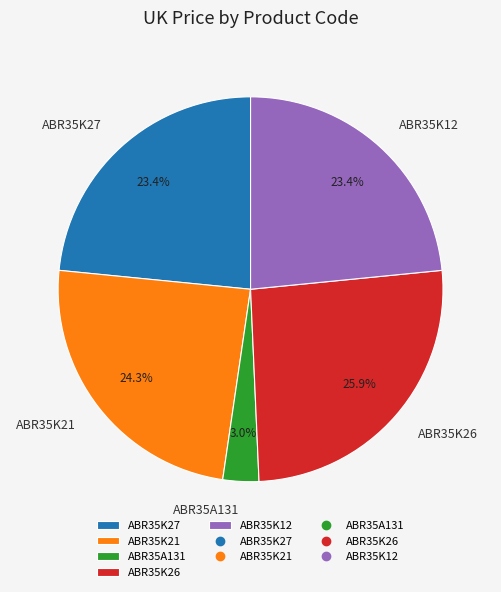

To the nearest percent, what portion does ABR35K12 represent?

23%